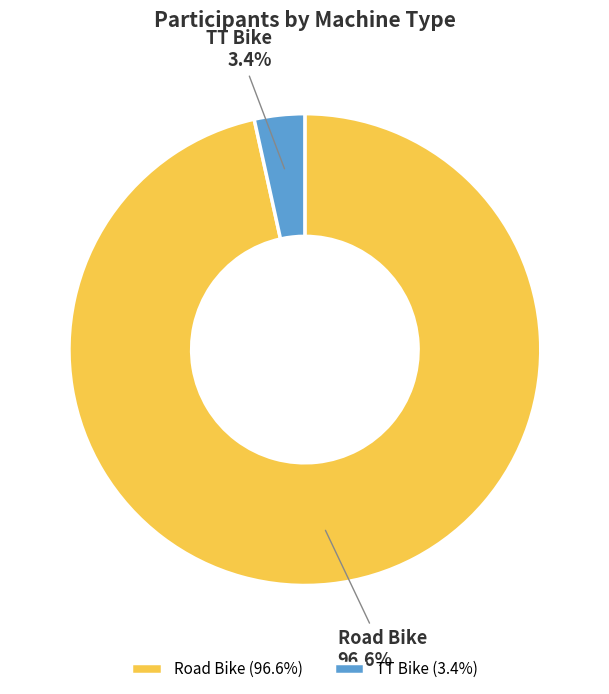

To the nearest percent, what is the combined percentage of TT Bike and Road Bike?

100%